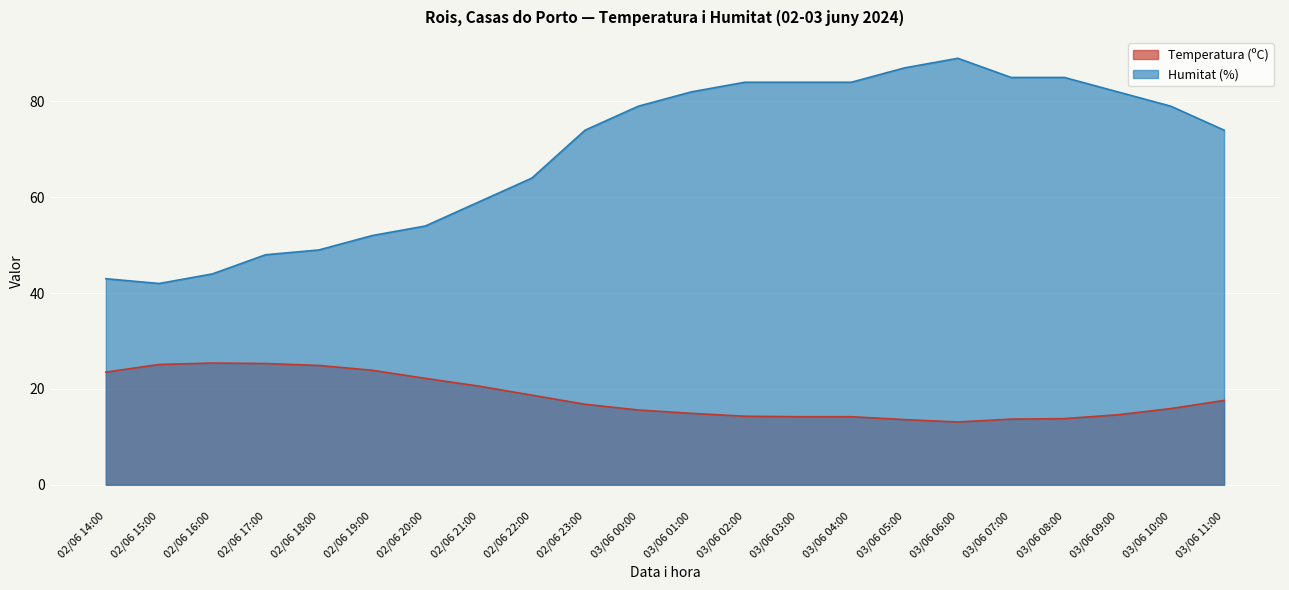

What is the value of the Humitat (%) point at the 2nd from the left?

42.0